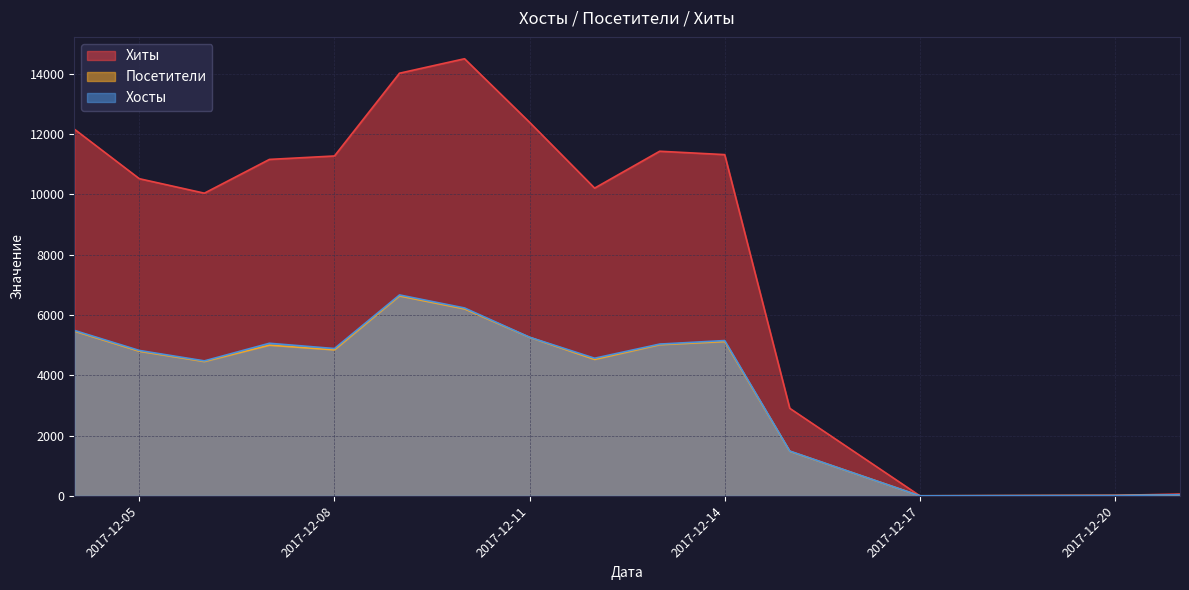

Which category has the lowest value in the Посетители series?

2017-12-17